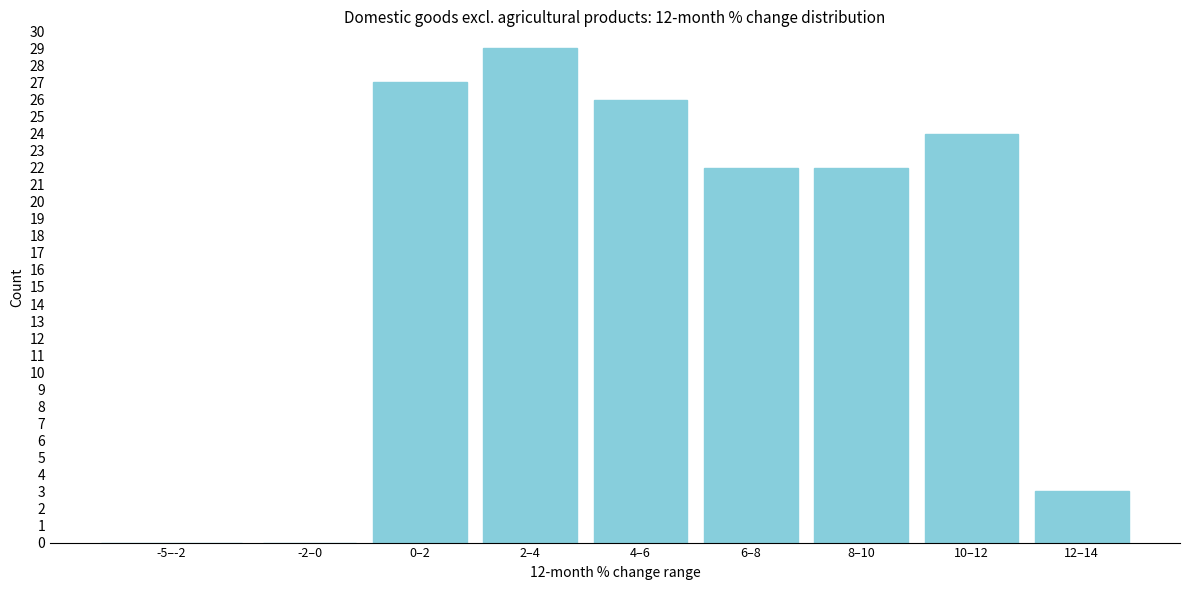

Reading right to left, what are all the values shown in this chart?

12–14=3	10–12=24	8–10=22	6–8=22	4–6=26	2–4=29	0–2=27	-2–0=0	-5–-2=0